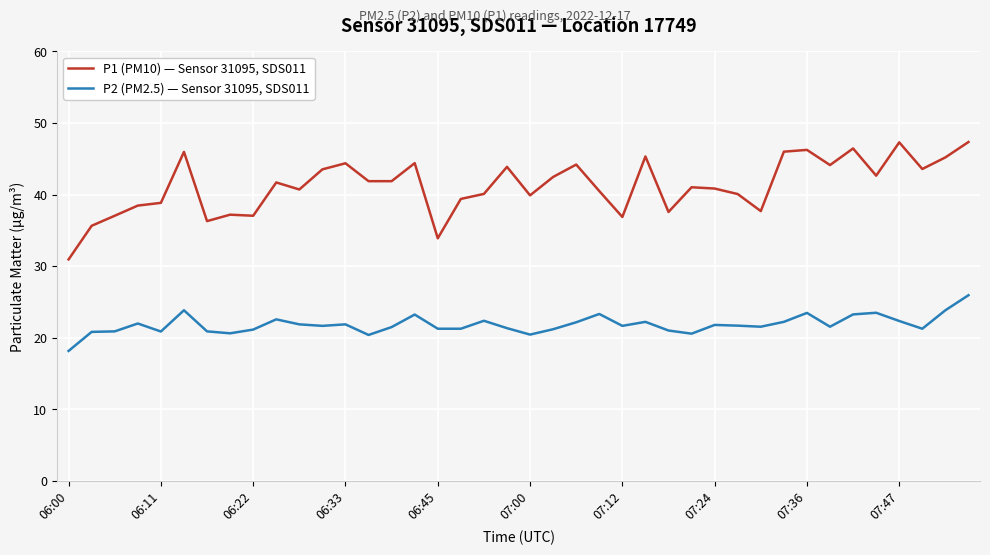

True or false: P2 (PM2.5) — Sensor 31095, SDS011 and P1 (PM10) — Sensor 31095, SDS011 intersect in this chart.

False